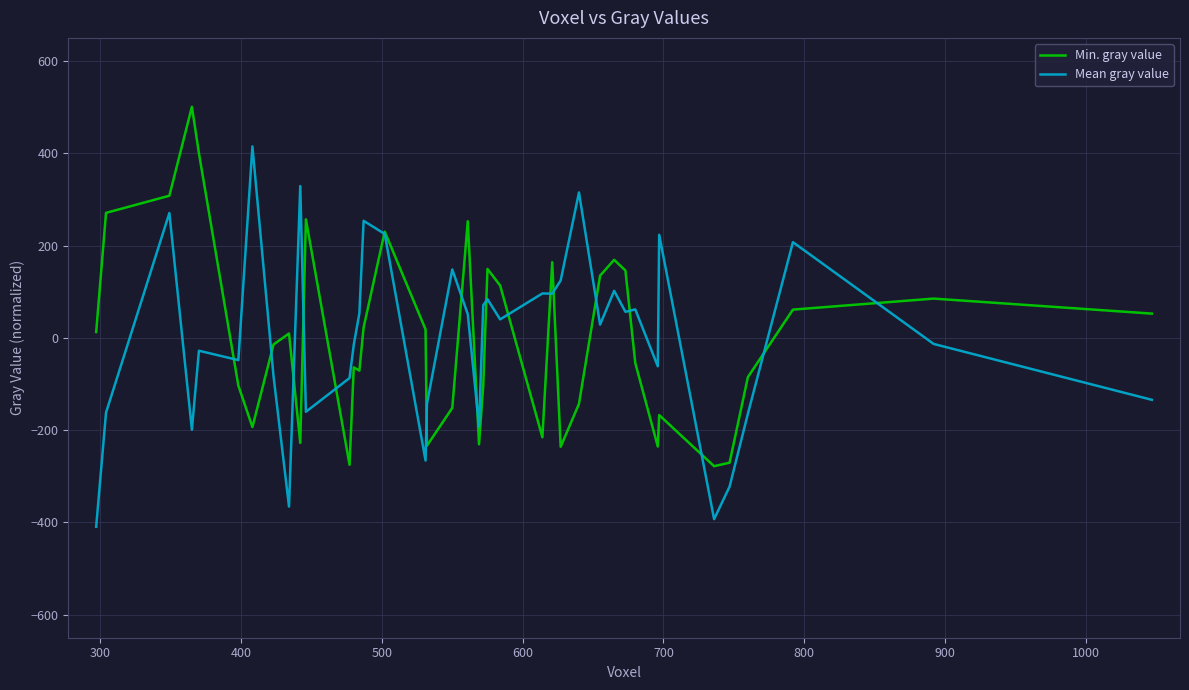

Rank the series by their maximum value, from lowest to highest.

Mean gray value, Min. gray value